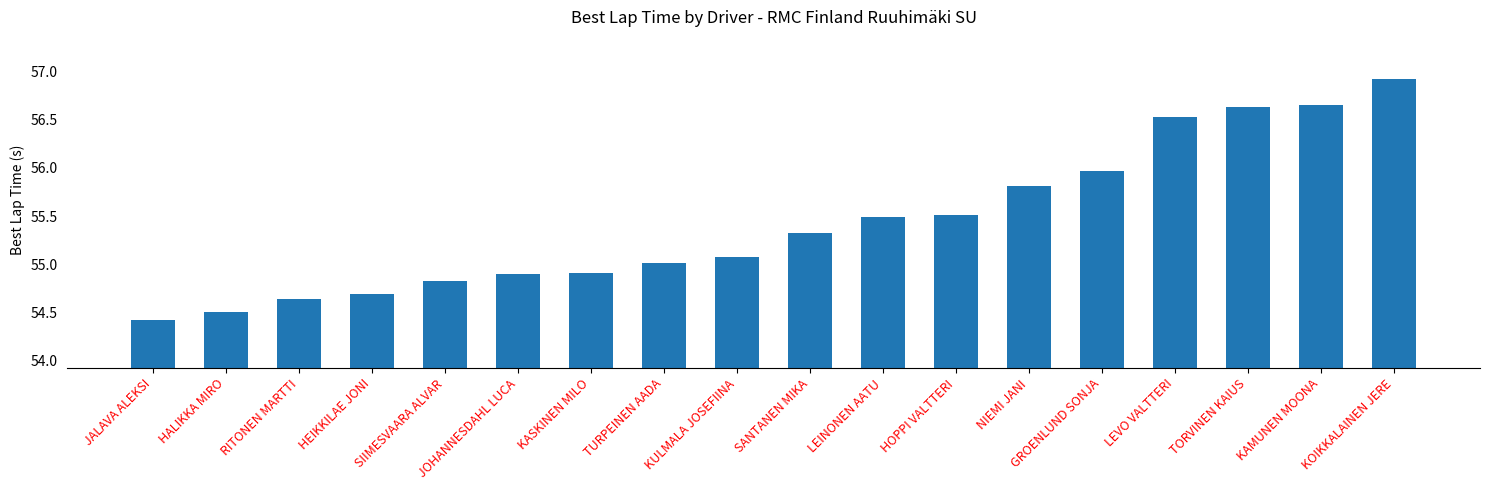

Are the bars grouped side by side (vs. stacked)?

No